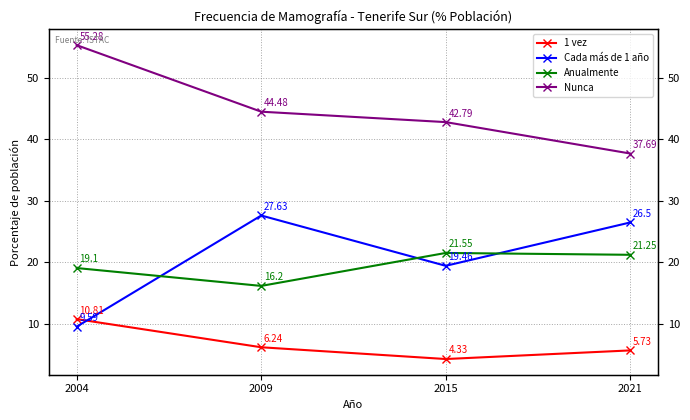

Is the value of 1 vez at 2021 greater than the value of Anualmente at 2009?

No